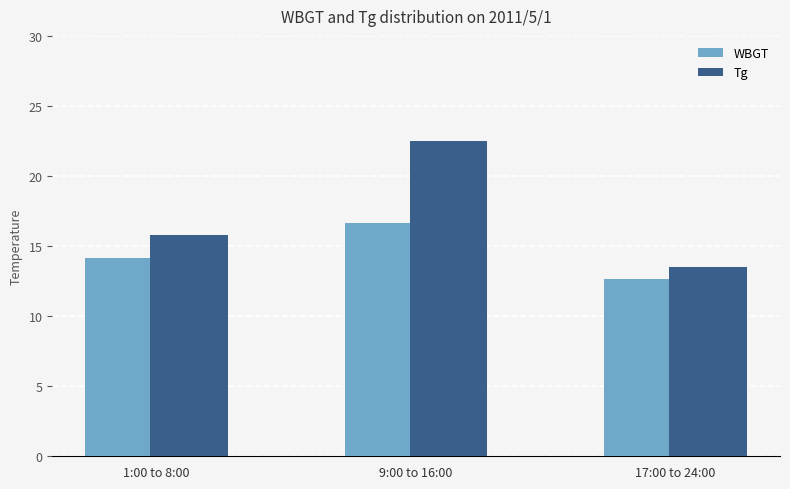

Rank the series at 17:00 to 24:00 from highest to lowest value.

Tg, WBGT